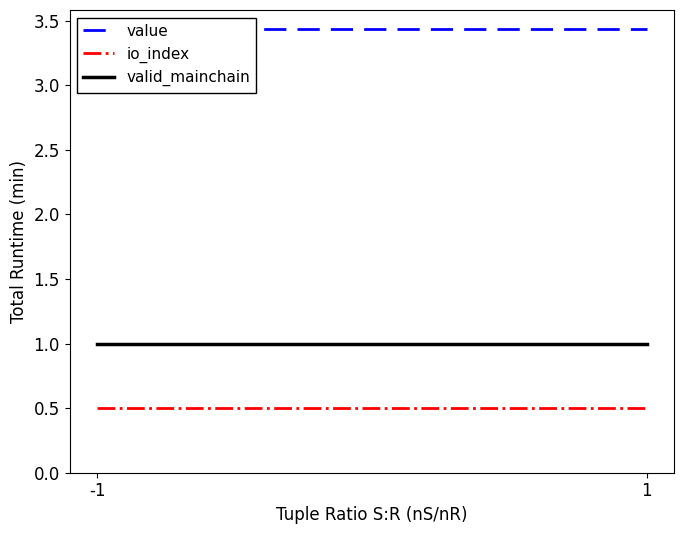

What are all the series names shown in the legend?

value, io_index, valid_mainchain